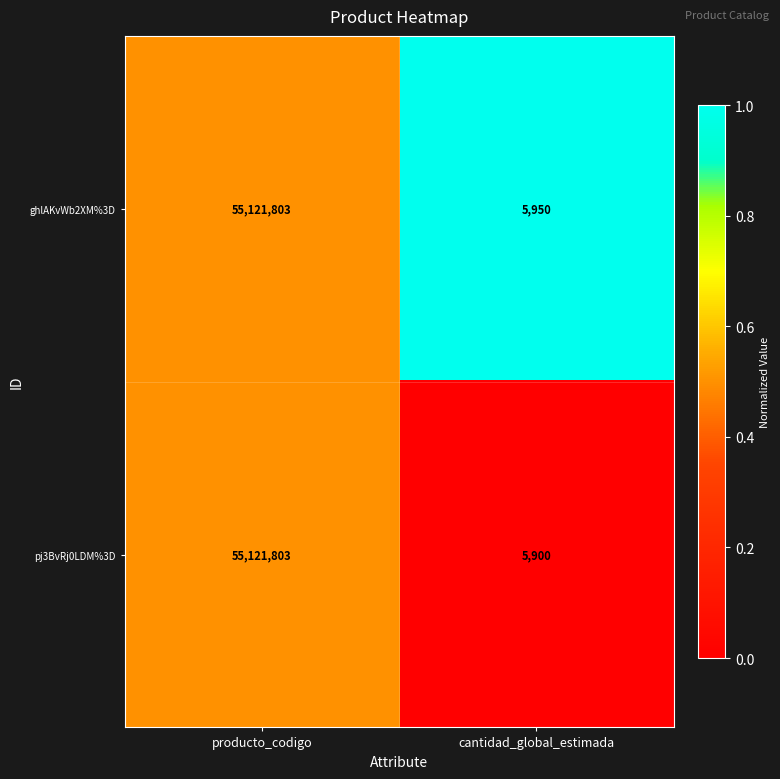

At which label is ghlAKvWb2XM%3D closest to 27563876?

cantidad_global_estimada